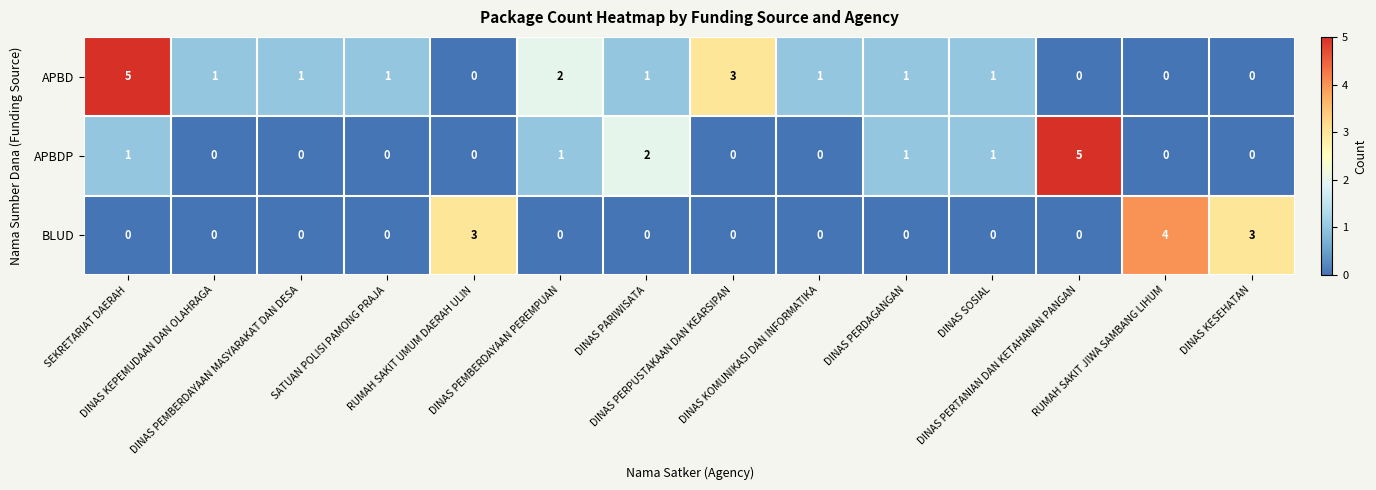

Which series has the largest total across all categories?

APBD